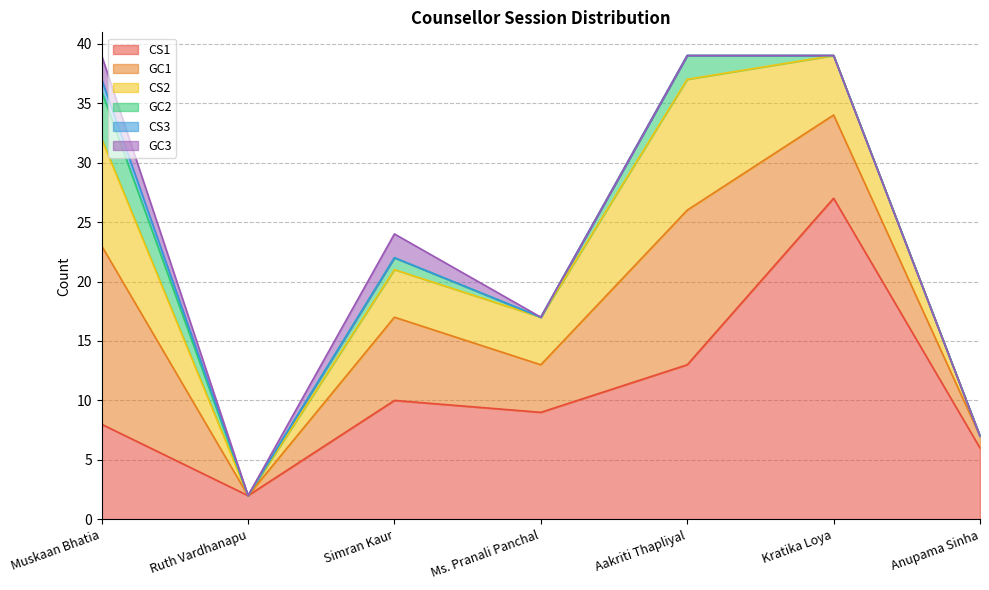

At Aakriti Thapliyal, list the series in order from smallest to largest.

CS3, GC3, GC2, CS2, CS1, GC1